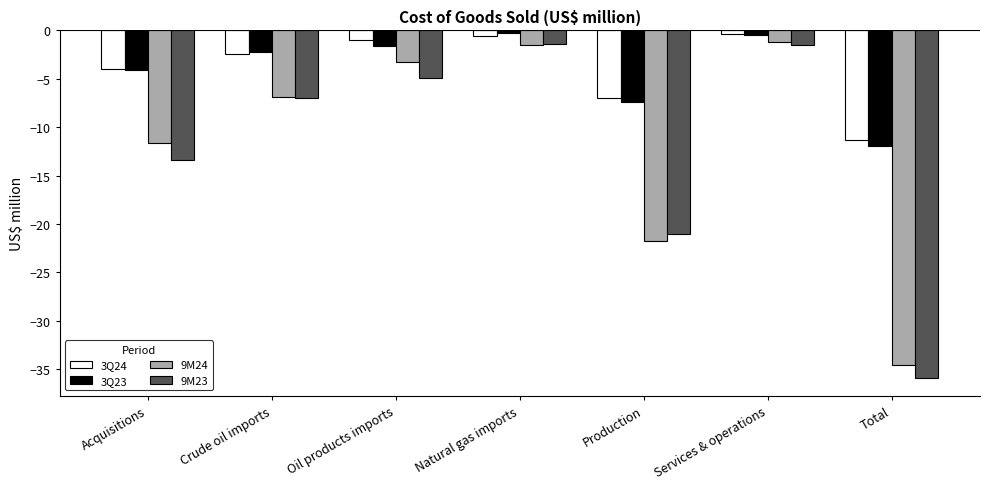

How many bars are there in each group?

4